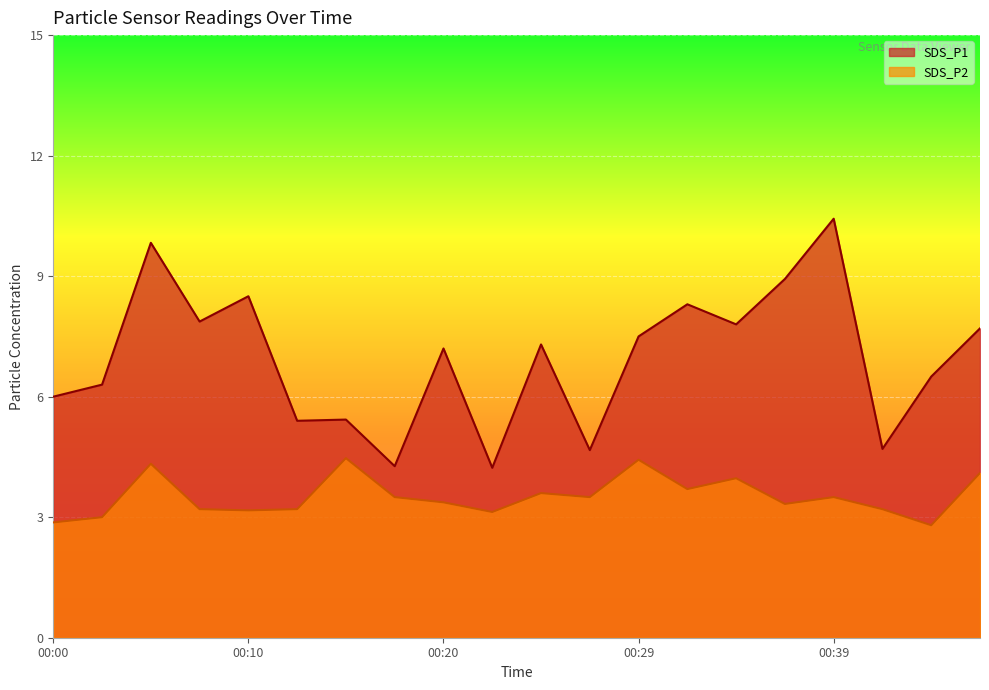

Reading left to right, extract all data points from this chart.

SDS_P1: 00:00=6.0	00:03=6.3	00:05=9.8	00:07=7.9	00:10=8.5	00:12=5.4	00:15=5.4	00:17=4.3	00:20=7.2	00:22=4.2	00:24=7.3	00:27=4.7	00:29=7.5	00:32=8.3	00:34=7.8	00:37=8.9	00:39=10.4	00:41=4.7	00:44=6.5	00:47=7.7
SDS_P2: 00:00=2.9	00:03=3.0	00:05=4.3	00:07=3.2	00:10=3.2	00:12=3.2	00:15=4.5	00:17=3.5	00:20=3.4	00:22=3.1	00:24=3.6	00:27=3.5	00:29=4.4	00:32=3.7	00:34=4.0	00:37=3.3	00:39=3.5	00:41=3.2	00:44=2.8	00:47=4.1